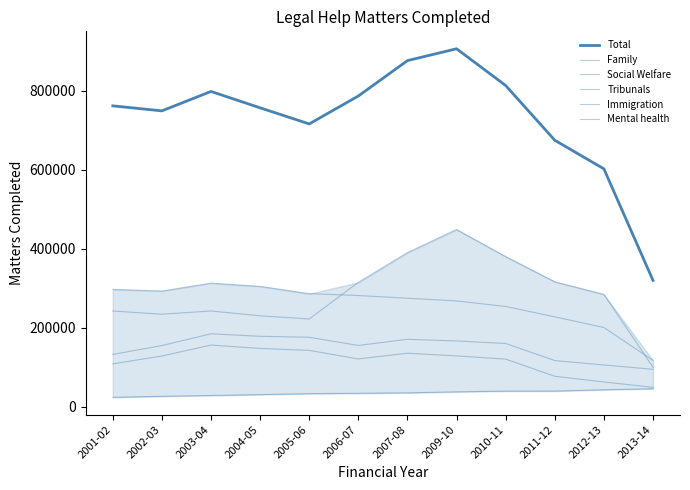

Read the Family value at 2012-13.

200552